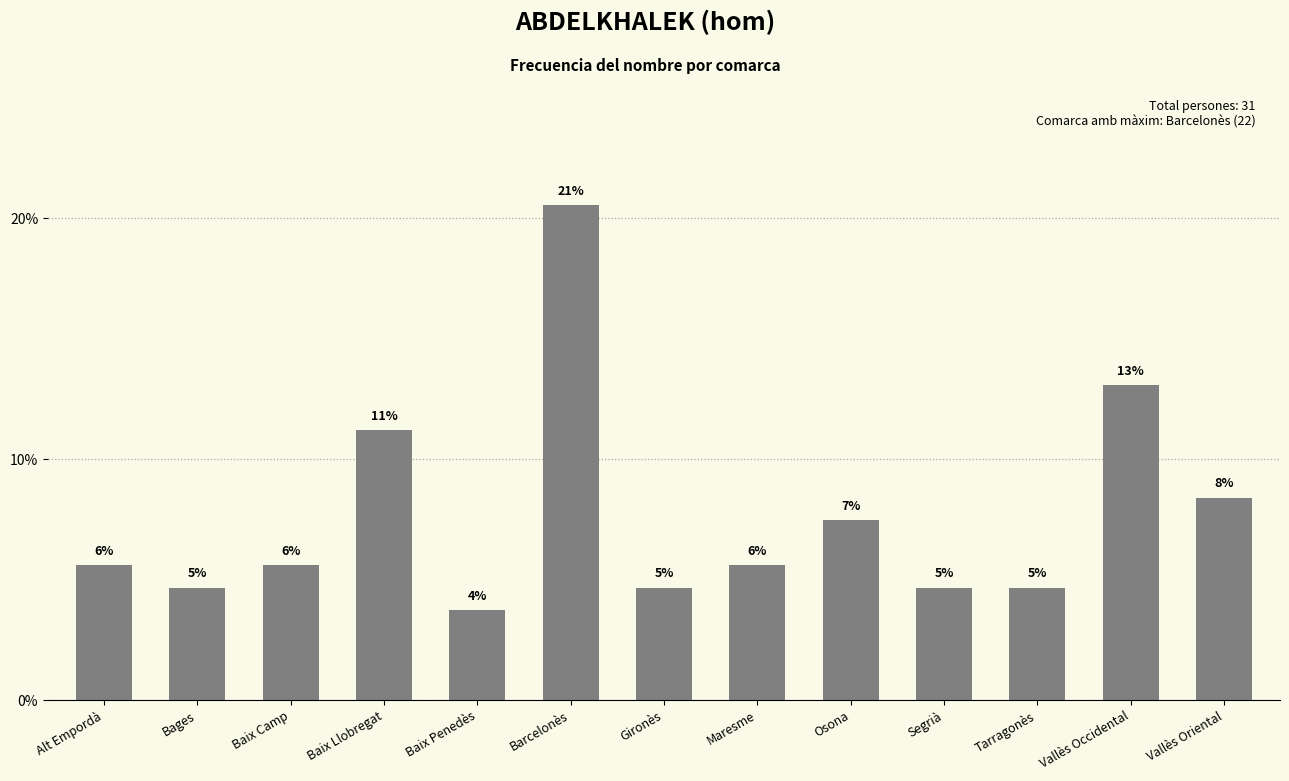

At which label is the value closest to 12?

Baix Llobregat